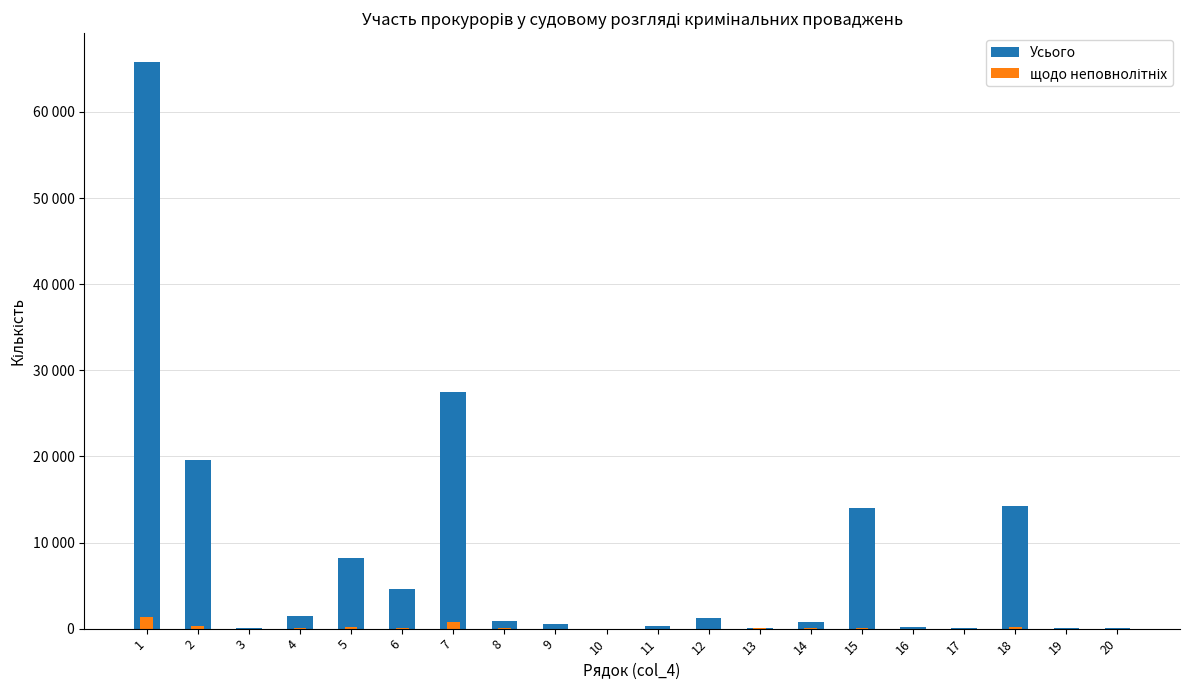

At how many categories does at least one series exceed 38760?

1